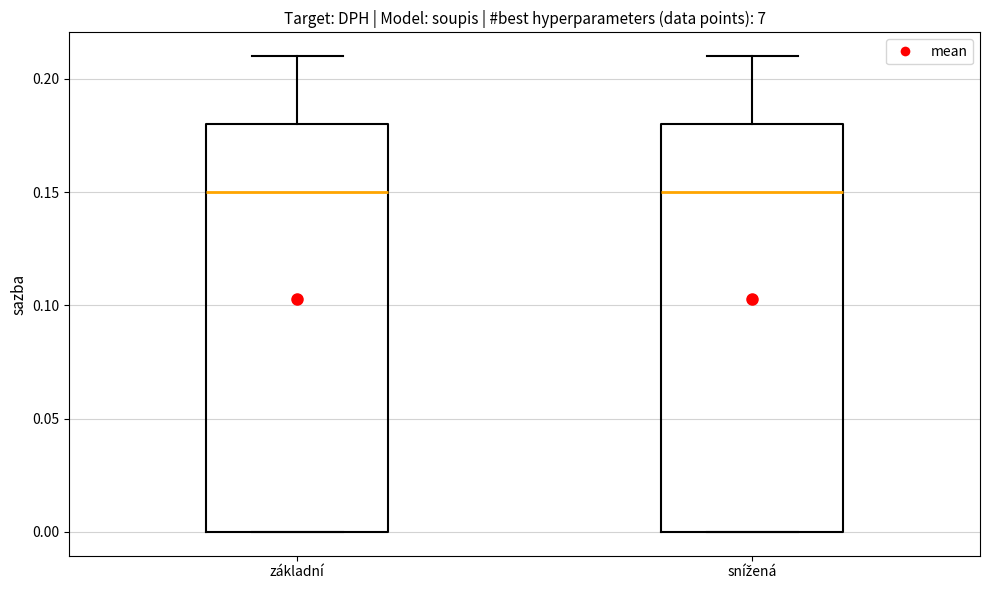

Reading left to right, read every box against the y-axis: the position of its median line, the range the box covers, and the ends of its whiskers. The values are not printed on the chart, so give them approximately, as read against the axis.

základní: median 0.15, box 0.00 to 0.18, whiskers 0.00 to 0.21
snížená: median 0.15, box 0.00 to 0.18, whiskers 0.00 to 0.21